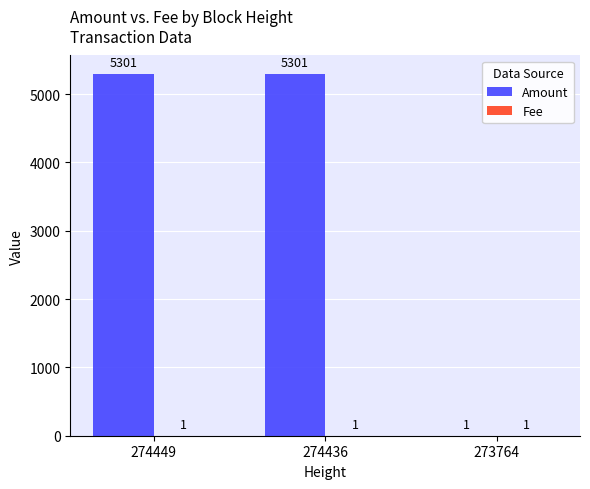

Which series has the largest total across all categories?

Amount